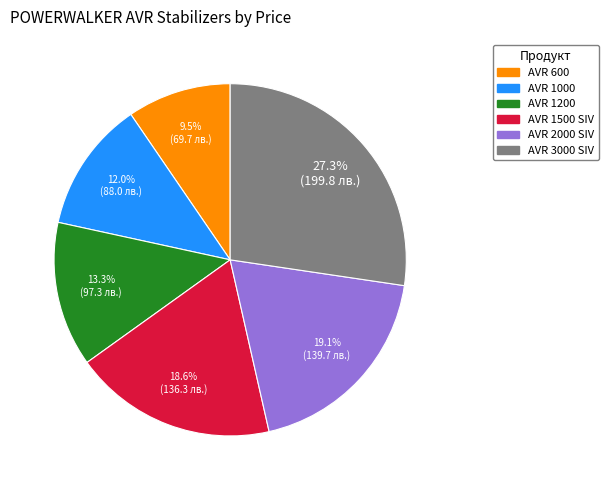

The AVR 2000 SIV slice represents 19% of the pie. True or false?

True